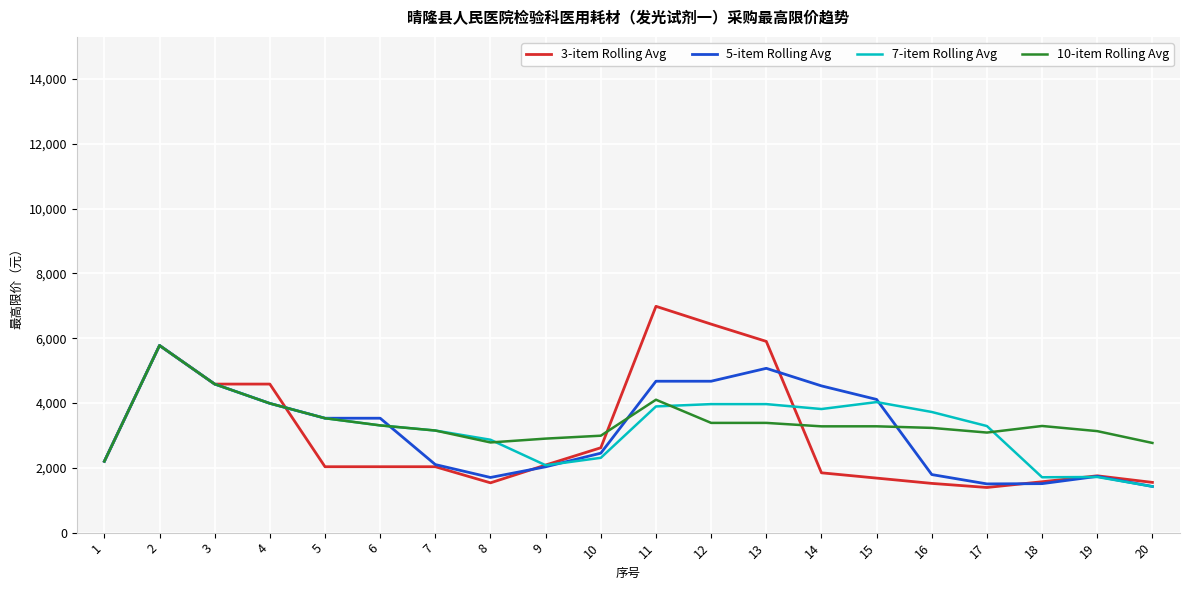

Which series has the largest total across all categories?

10-item Rolling Avg